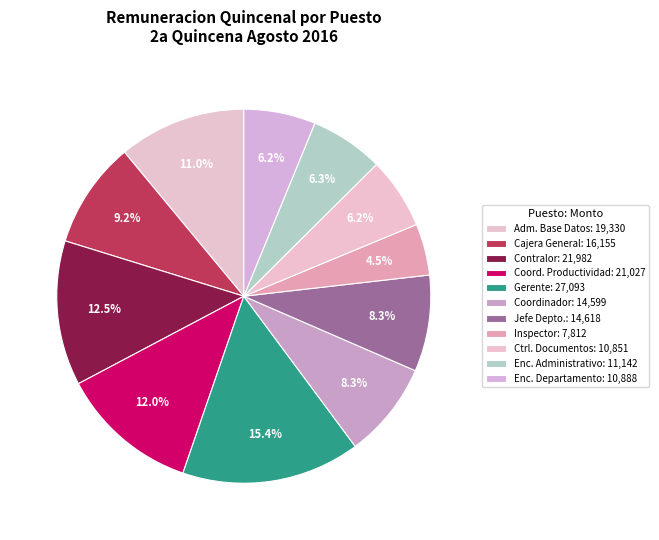

Rank the categories by value from highest to lowest.

GERENTE, CONTRALOR, COORDINADOR DE PRODUCTIVIDAD Y CALIDAD, ADMINISTRADOR BASE DE DATOS, CAJERA GENERAL, JEFE DE DEPARTAMENTO, COORDINADOR, ENCARGADO ADMINISTRATIVO, ENCARGADO DE DEPARTAMENTO, CONTROLADOR DE DOCUMENTOS, INSPECTOR